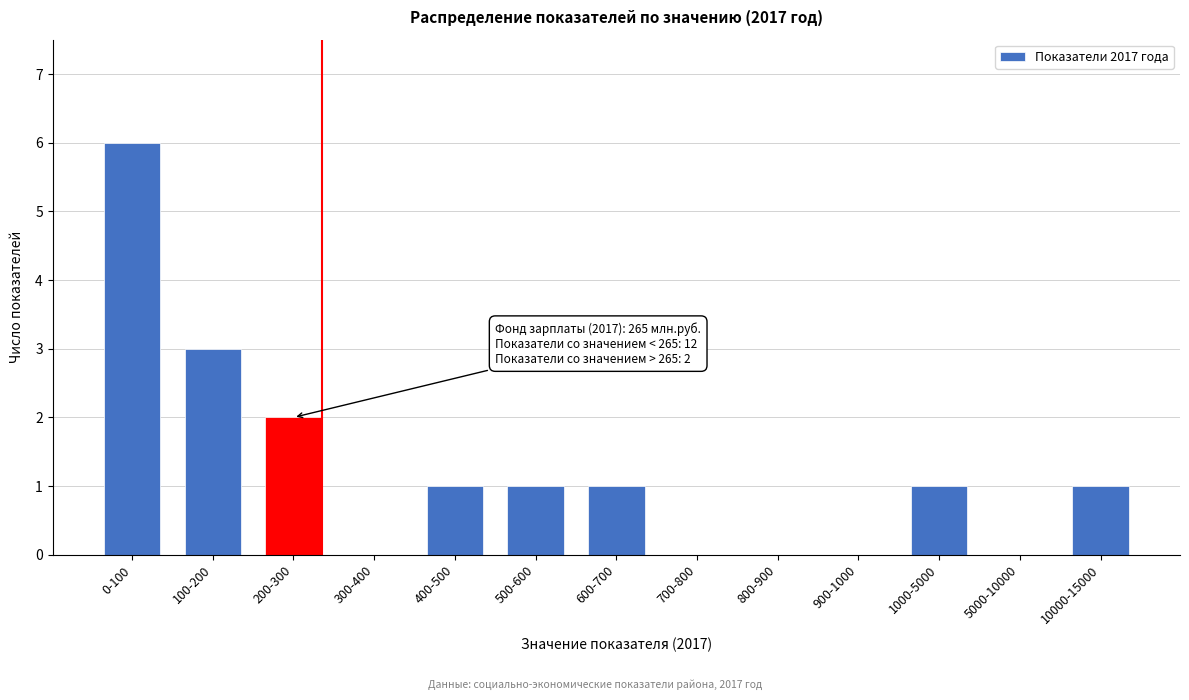

Reading right to left, what are all the values shown in this chart?

10000-15000=1	5000-10000=0	1000-5000=1	900-1000=0	800-900=0	700-800=0	600-700=1	500-600=1	400-500=1	300-400=0	200-300=2	100-200=3	0-100=6